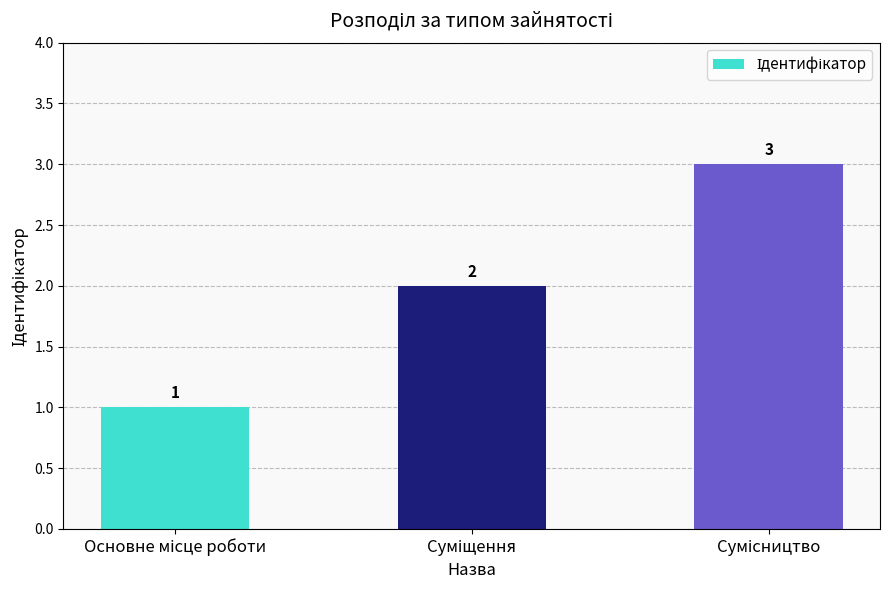

Reading right to left, transcribe all the data shown in this chart.

3	2	1